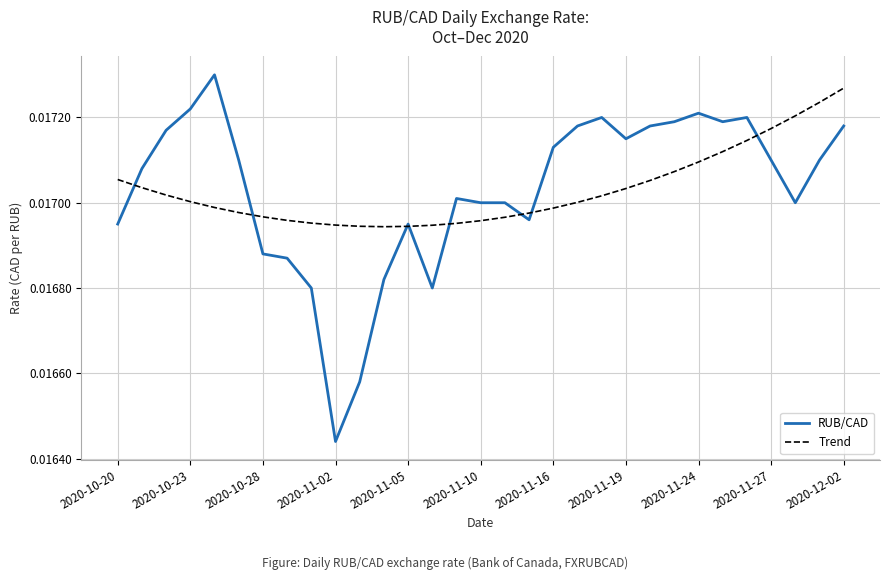

What is the label of the 31st point from the right?

2020-10-20